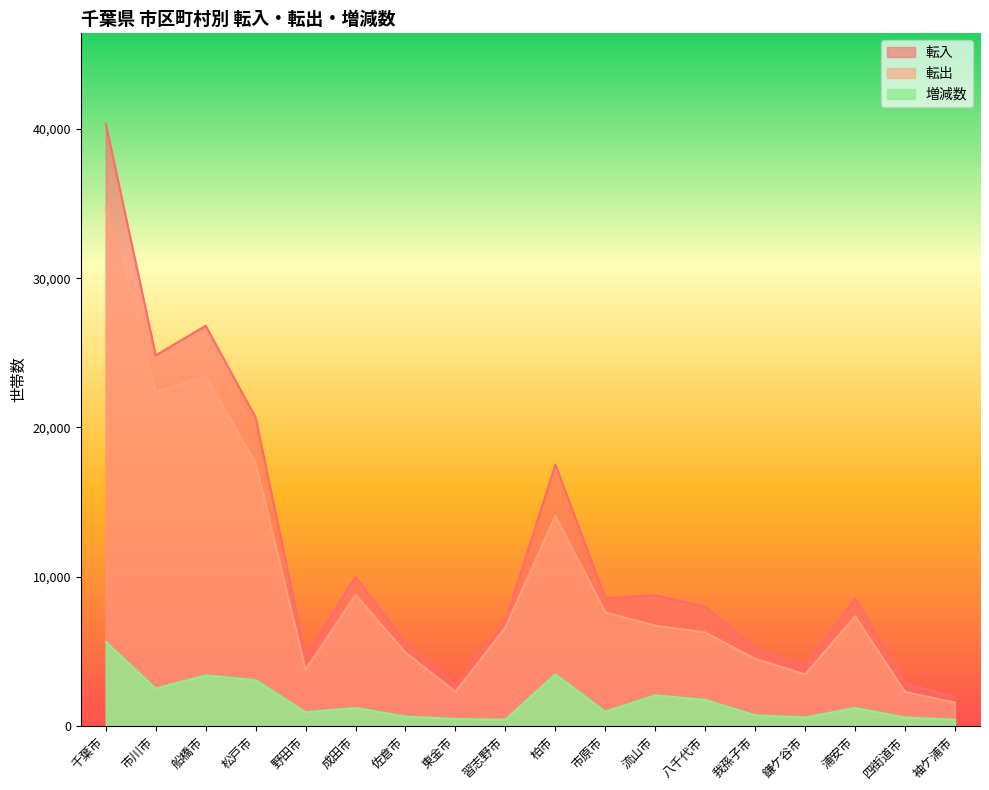

Read the 転出 value at 我孫子市, to the nearest 10.

4490